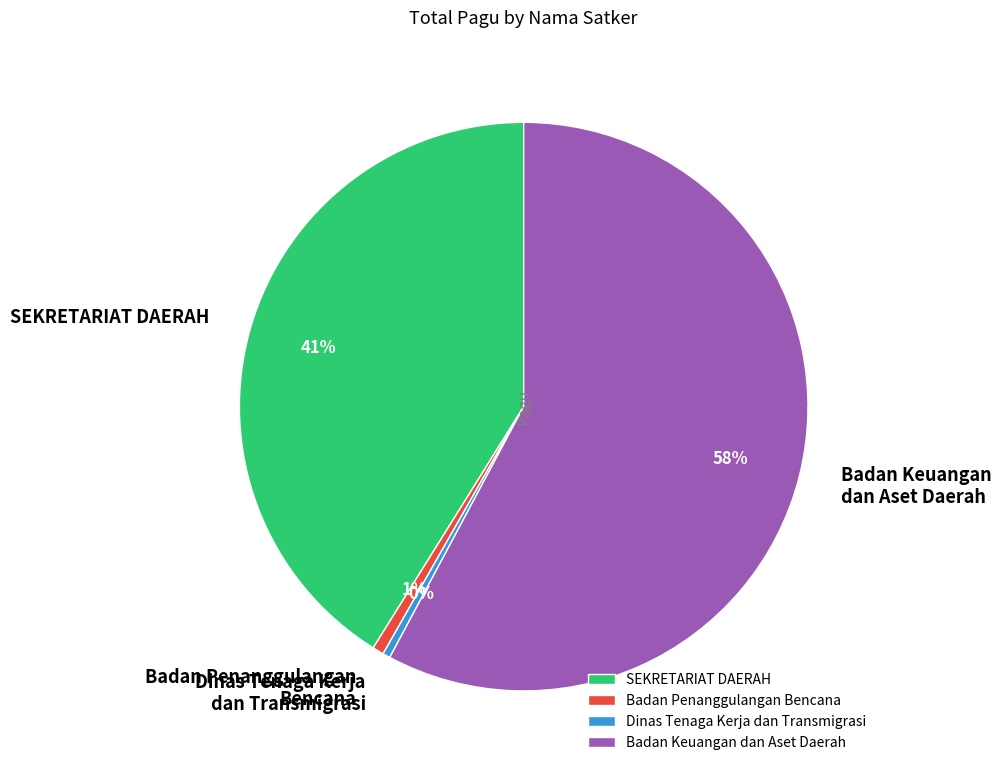

To the nearest percent, what portion does SEKRETARIAT DAERAH represent?

41%